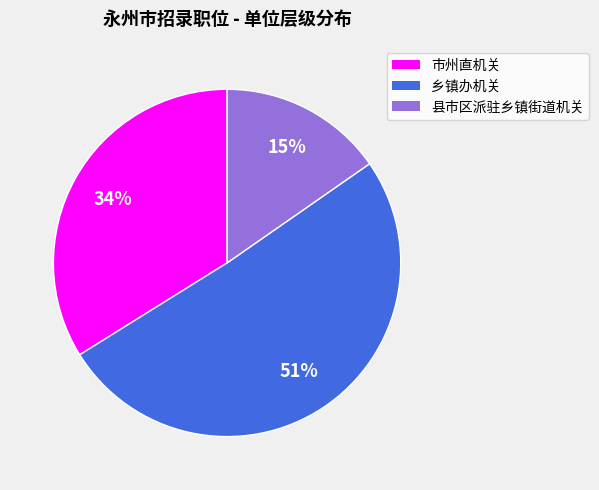

To the nearest percent, what portion does 市州直机关 represent?

34%